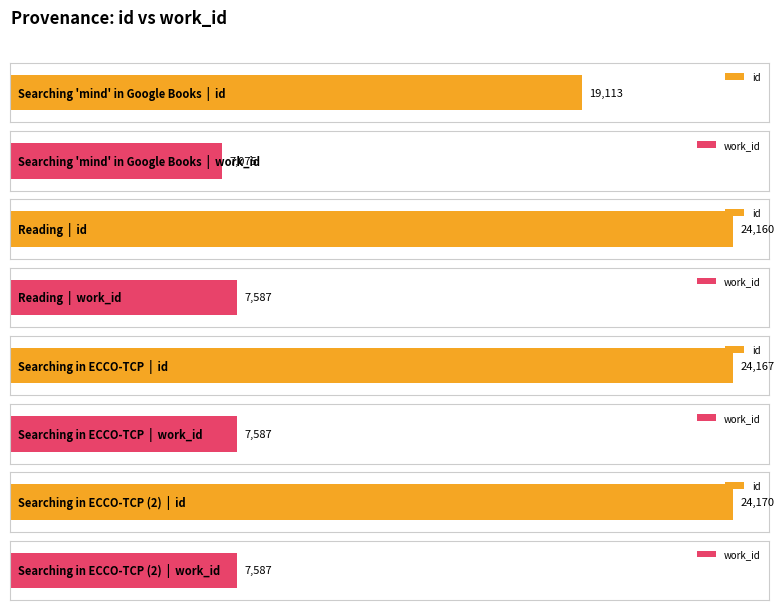

Which series has the largest range (max minus min)?

id